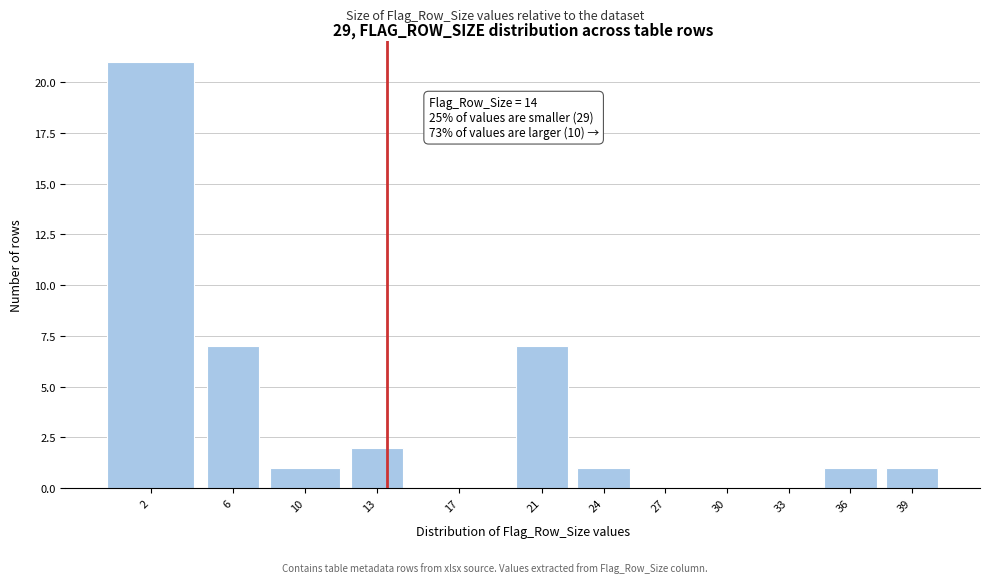

Reading left to right, extract all data points from this chart.

2=21	6=7	10=1	13=2	17=0	21=7	24=1	27=0	30=0	33=0	36=1	39=1